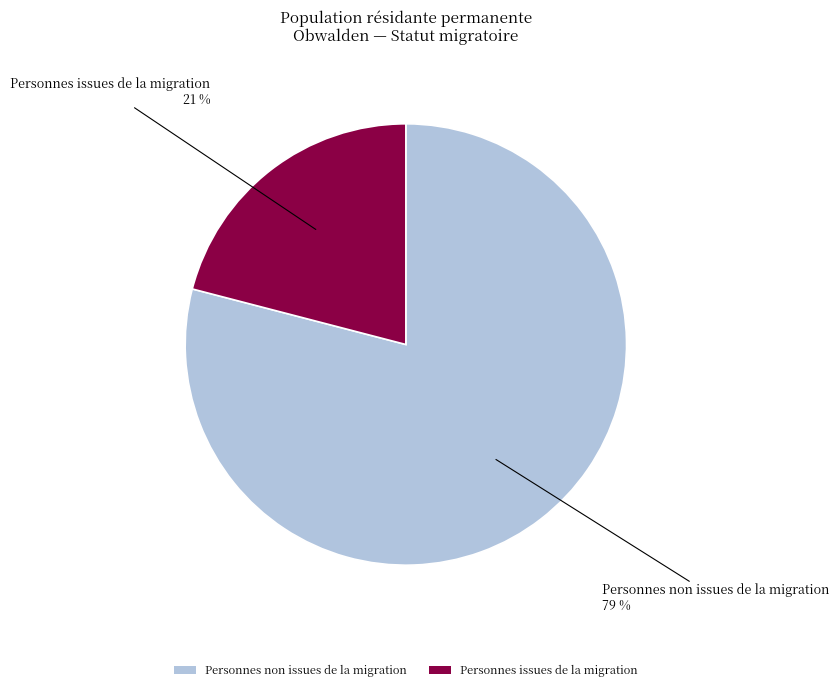

What percentage is the Personnes issues de la migration slice, to the nearest percent?

21%